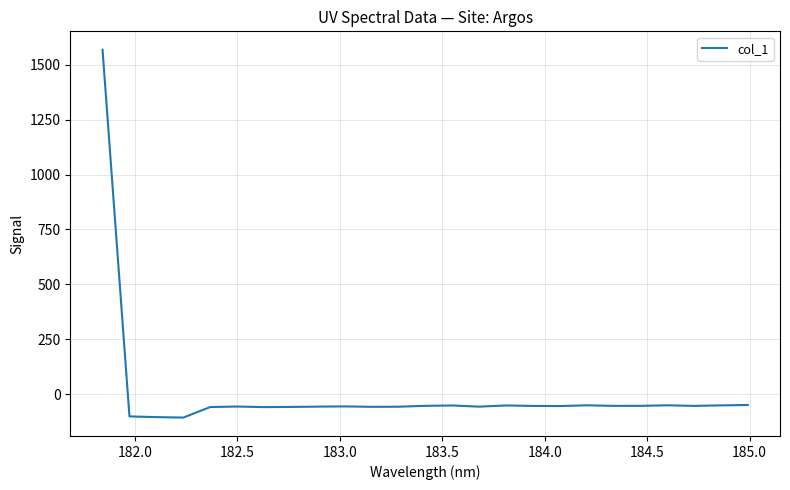

What is the difference between the maximum and minimum values?

1675.7